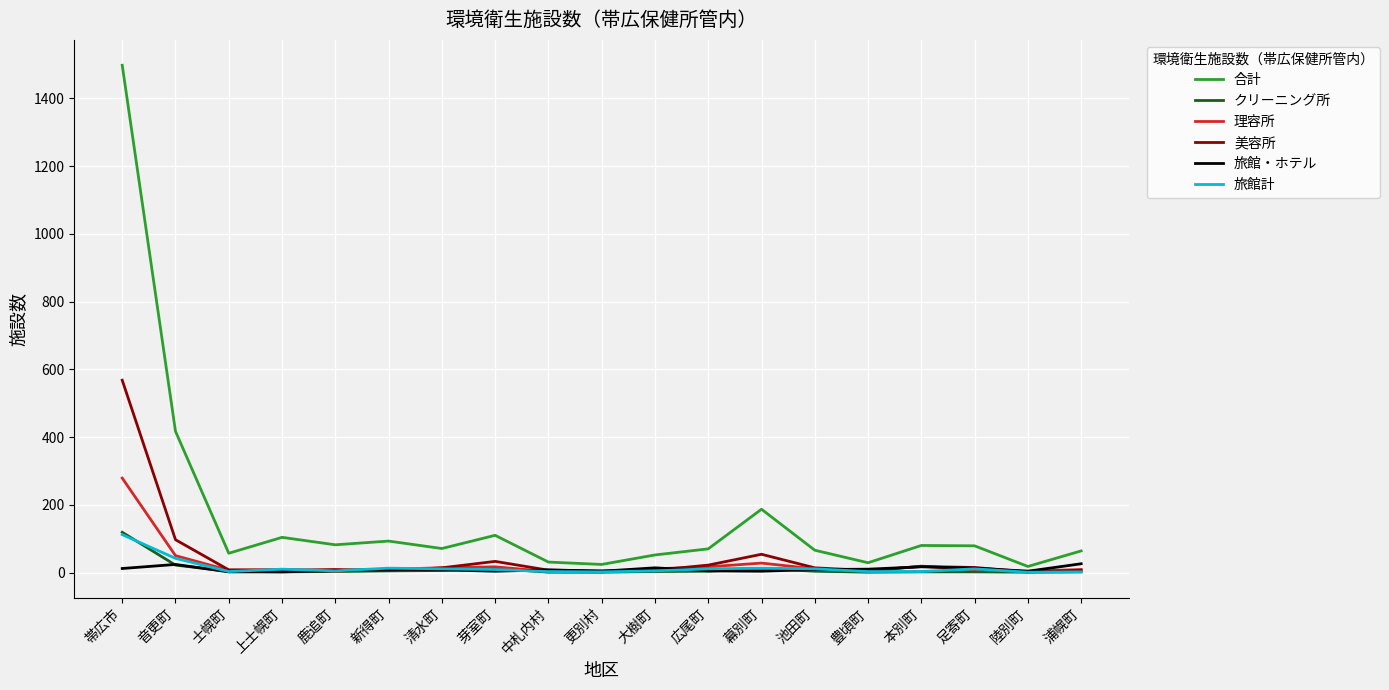

True or false: 合計 has a value of 52 at 大樹町.

True